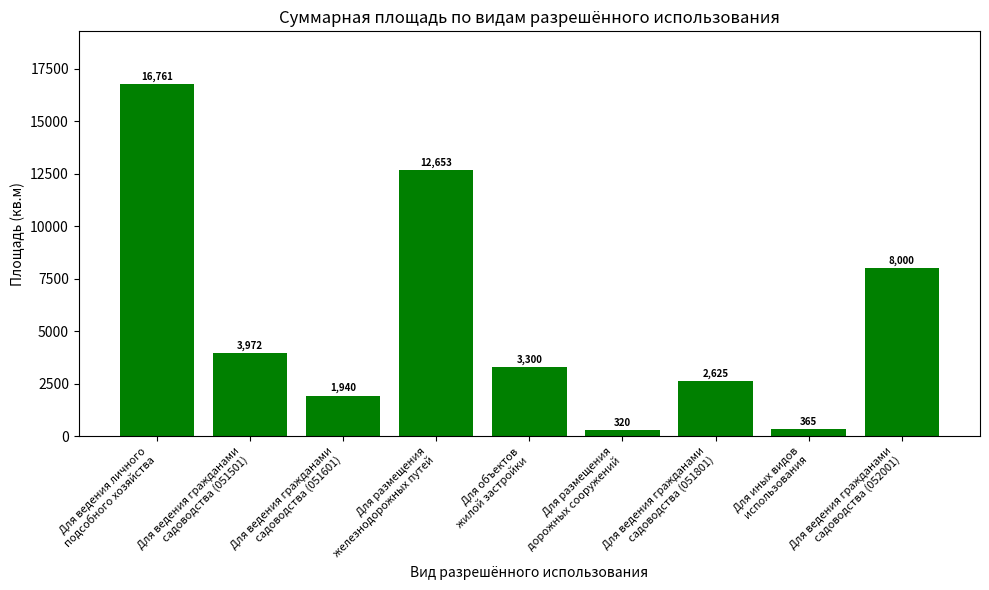

Reading left to right, transcribe all the data shown in this chart.

Для ведения личного
подсобного хозяйства=16761	Для ведения гражданами
садоводства (051501)=3972	Для ведения гражданами
садоводства (051601)=1940	Для размещения
железнодорожных путей=12653	Для объектов
жилой застройки=3300	Для размещения
дорожных сооружений=320	Для ведения гражданами
садоводства (051801)=2625	Для иных видов
использования=365	Для ведения гражданами
садоводства (052001)=8000